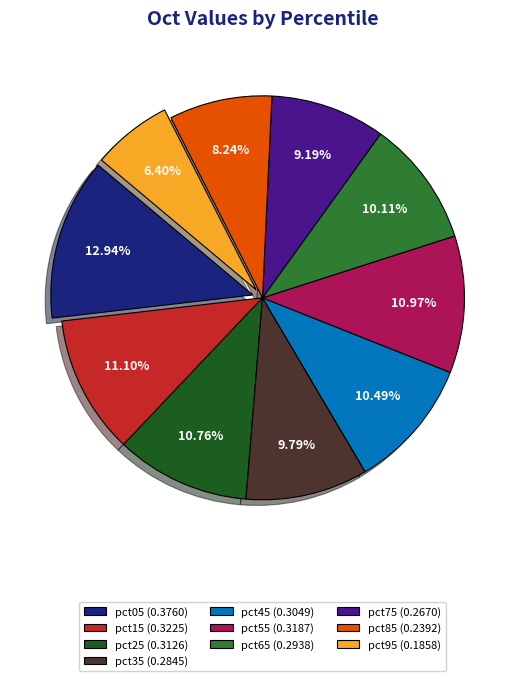

Is there a majority slice in this chart?

No